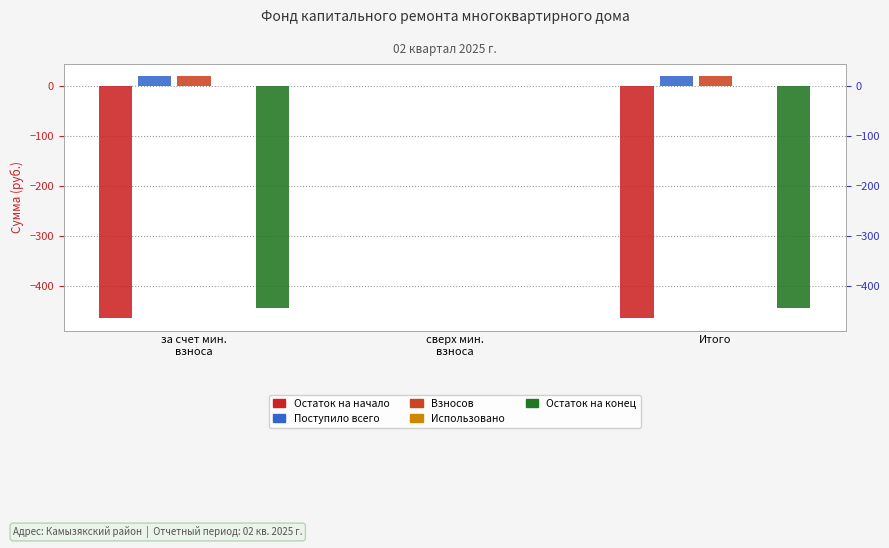

At which label is Использовано closest to 0?

за счет мин.
взноса